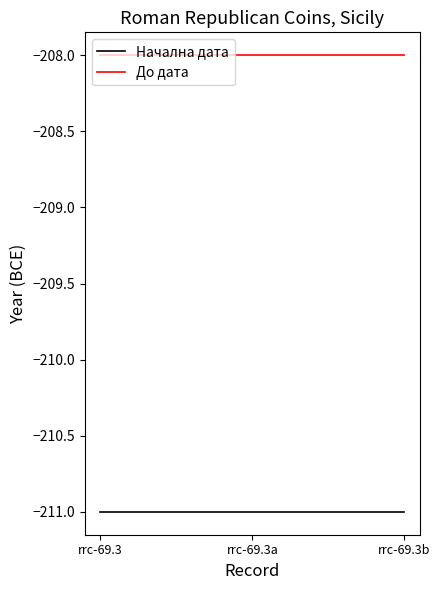

List the series in order of their peak value, lowest first.

Начална дата, До дата